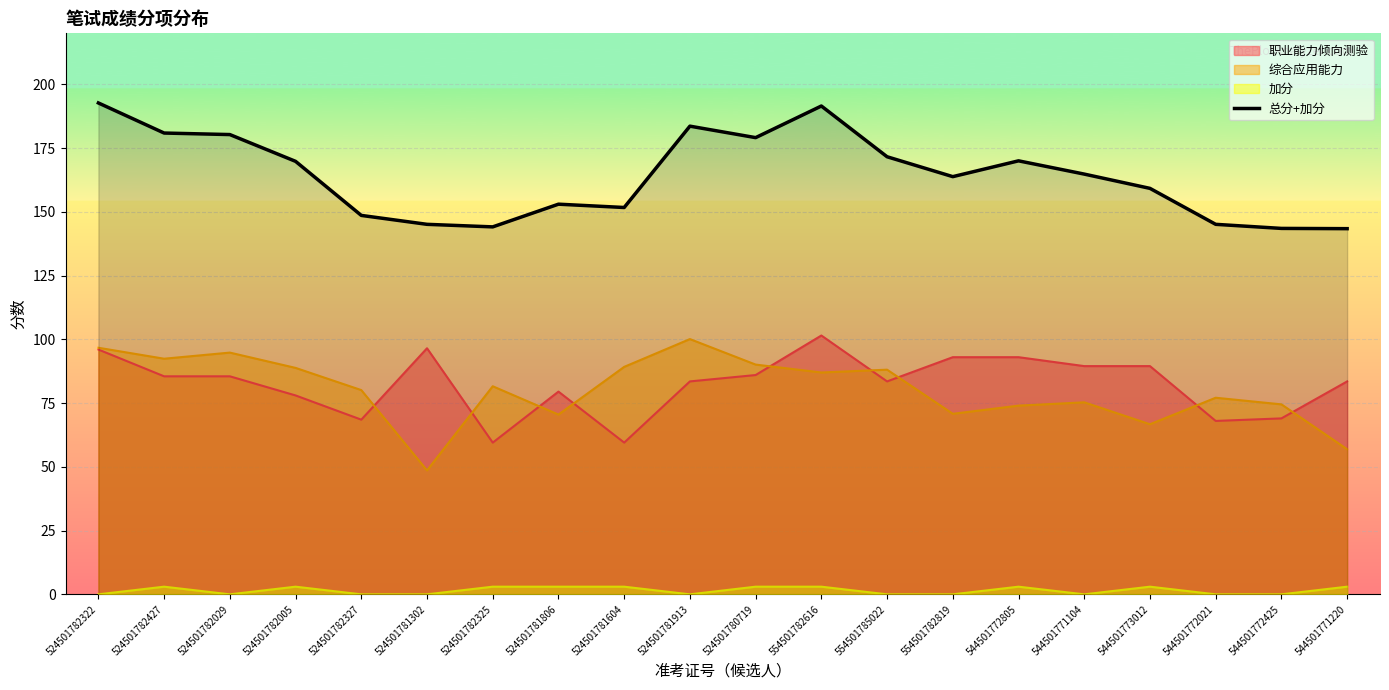

Reading left to right, list all the values displayed in this chart.

192.7	180.9	180.3	169.8	148.6	145.1	144.1	153.0	151.7	183.6	179.1	191.5	171.6	163.8	170.0	164.8	159.2	145.1	143.5	143.4